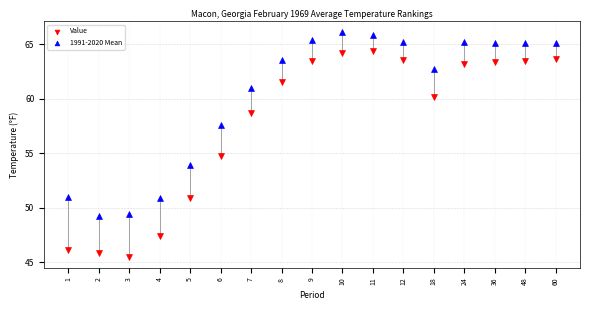

Which series has the widest spread of Y values?

Value